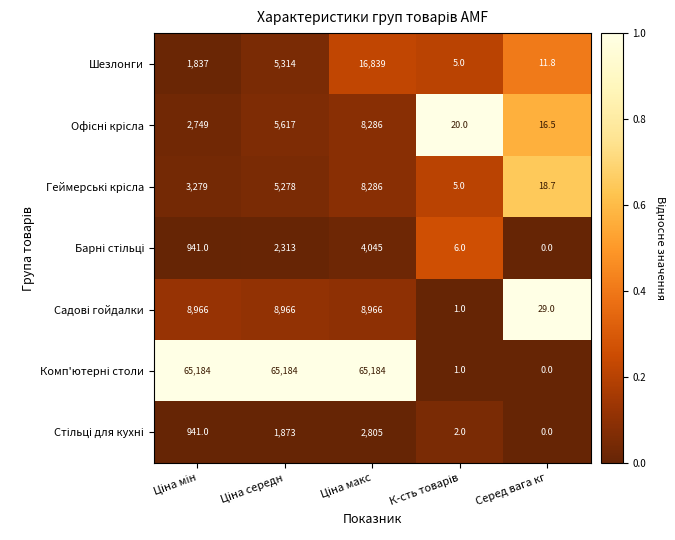

Which category has the lowest value across all series?

Серед вага кг